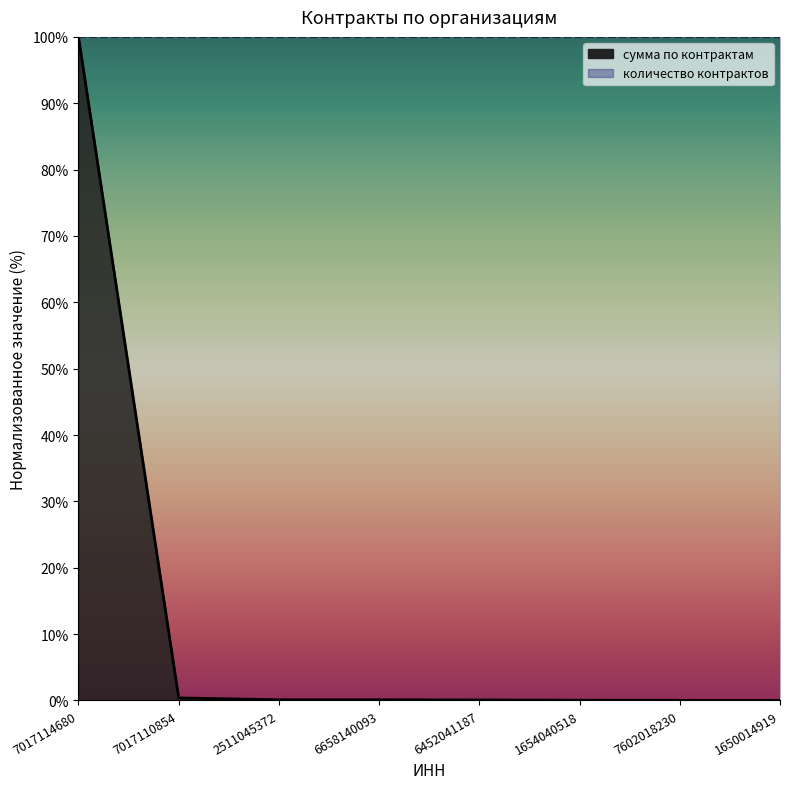

What is the difference between the maximum and minimum values?

100.0